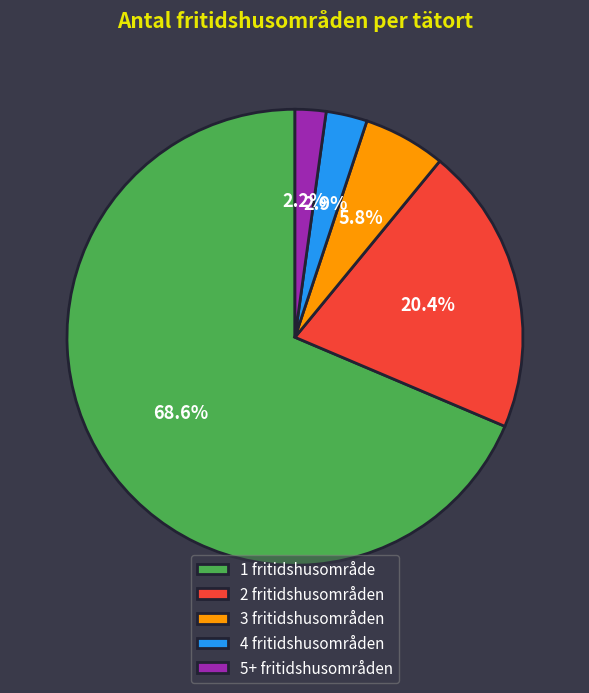

To the nearest percent, what is the average slice percentage?

20%